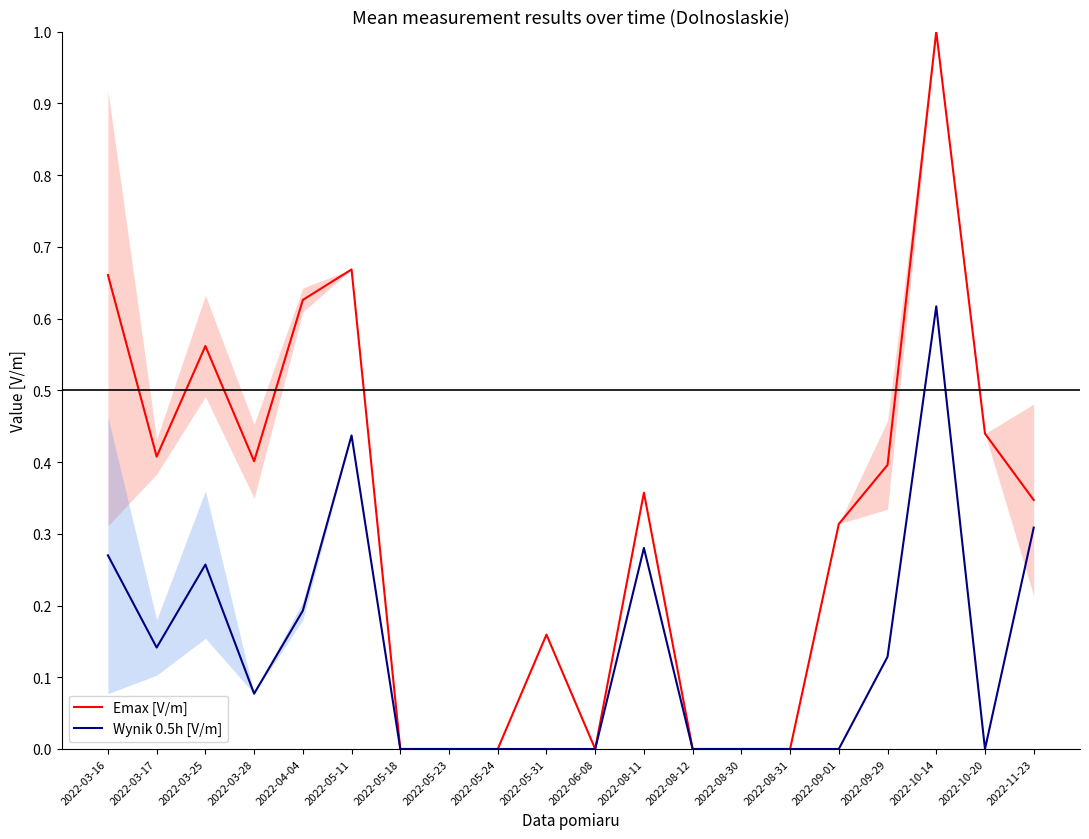

At which label is Emax [V/m] closest to 0?

2022-05-18